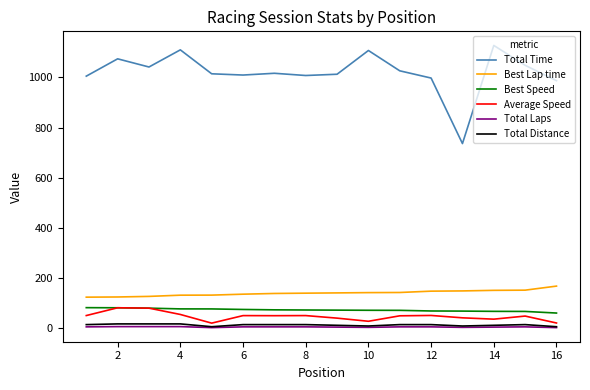

At how many categories does at least one series exceed 276?

16